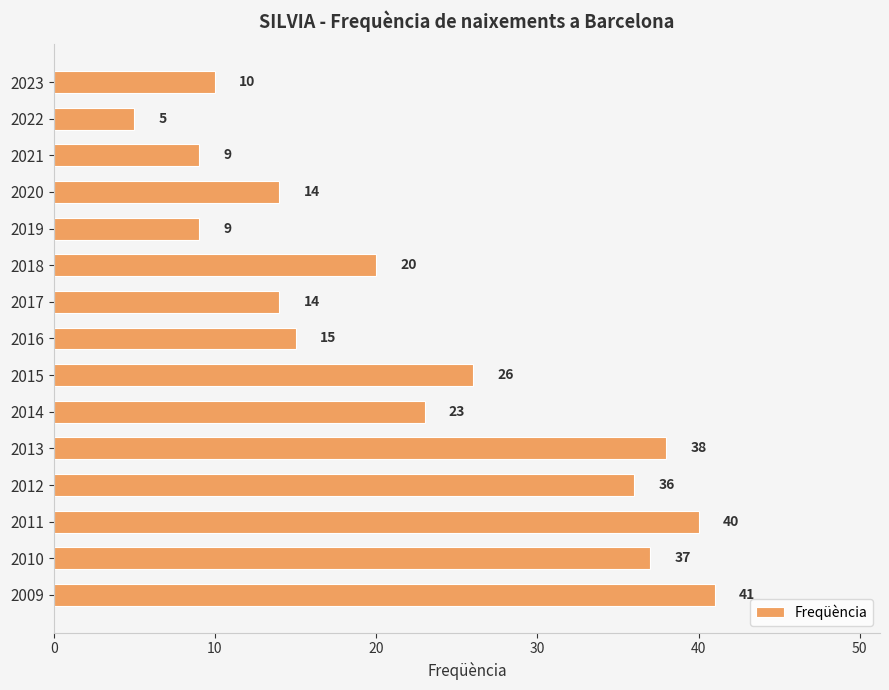

The chart shows a value of 7 at 2022. True or false?

False